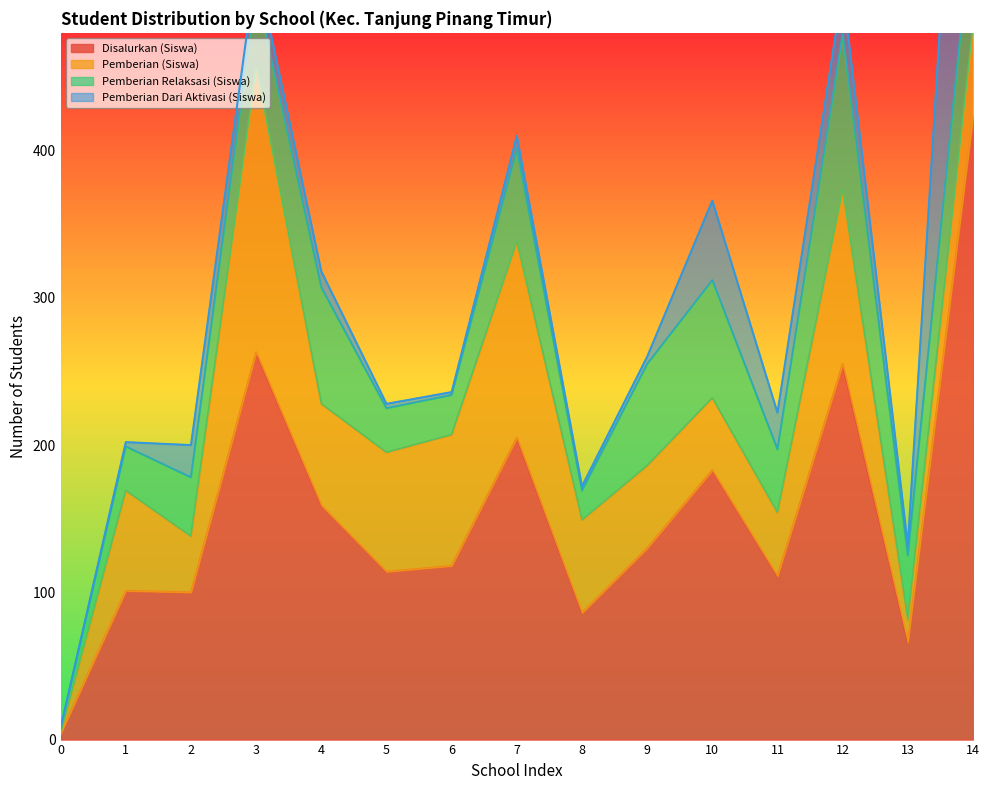

How many interior local peaks does the Pemberian Dari Aktivasi (Siswa) series have?

4